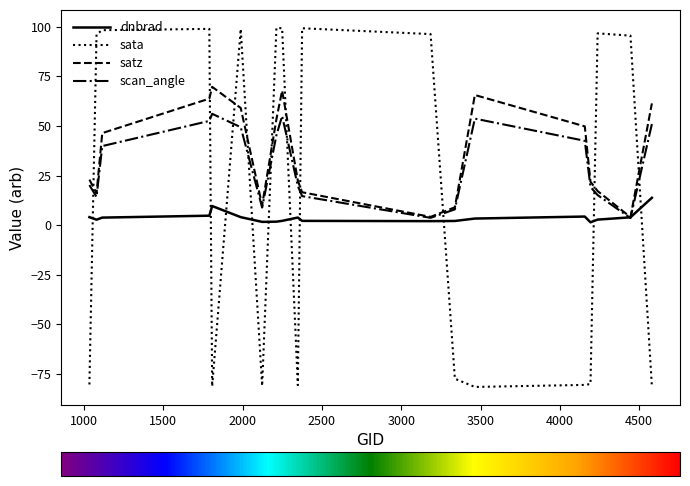

How many times do dnbrad and sata cross each other?

10